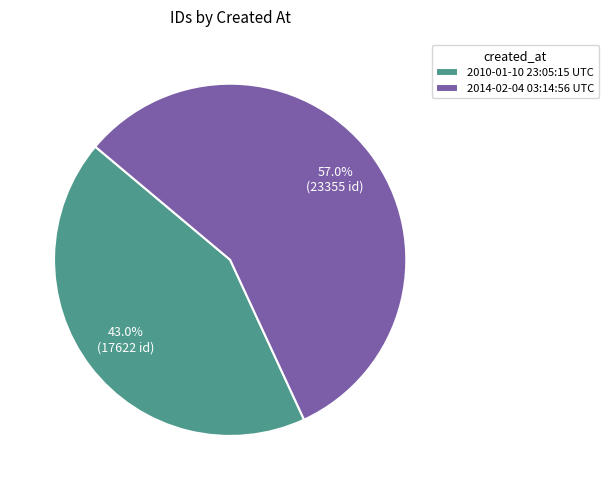

Which category has the biggest portion of the pie?

2014-02-04 03:14:56 UTC